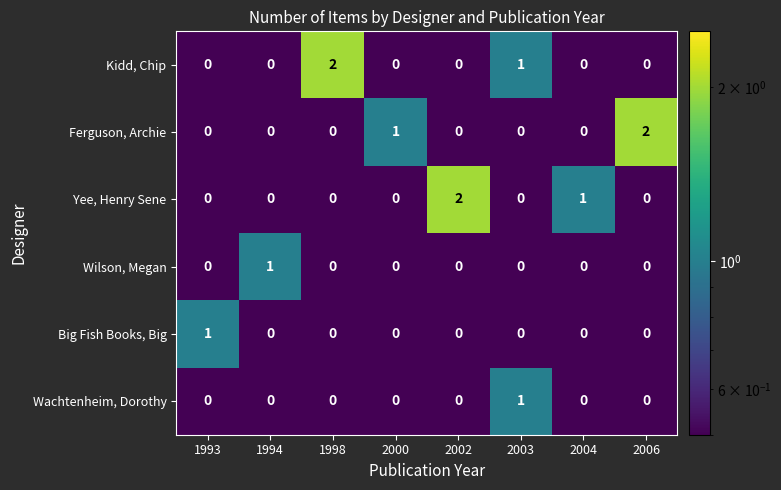

What is the sum of all Kidd, Chip values?

3